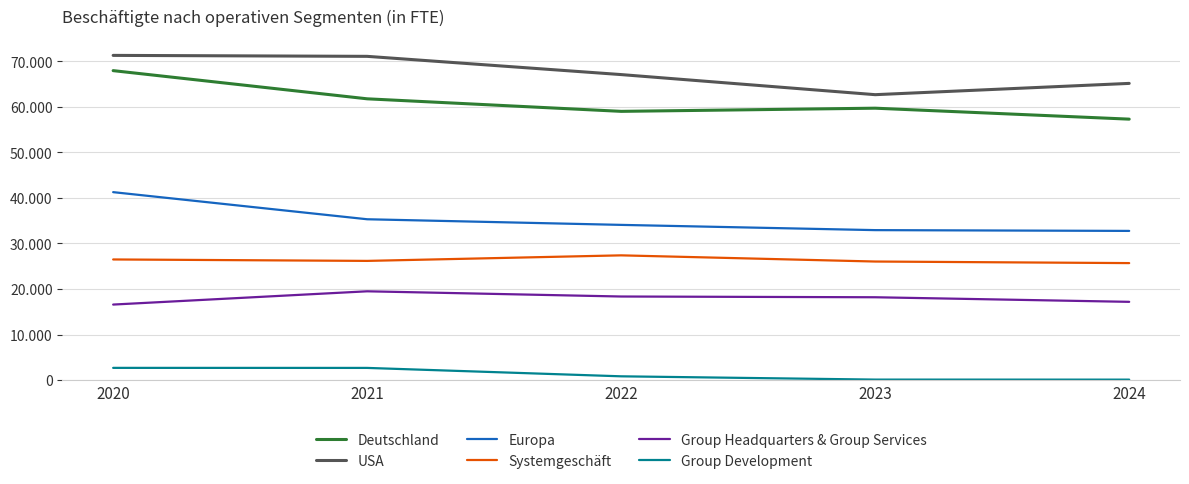

Where is Group Development nearest to the value 1392?

2022